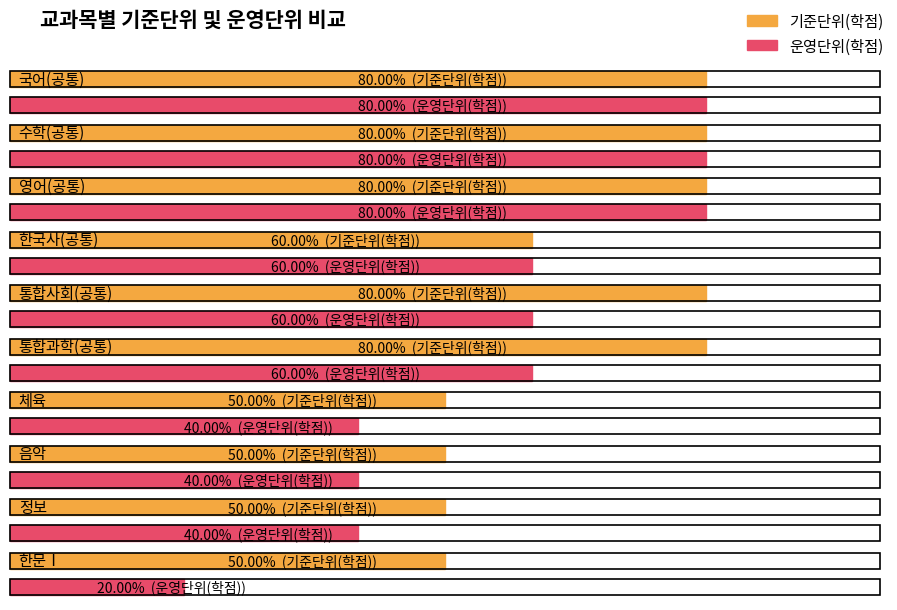

Where is 기준단위(학점) nearest to the value 6?

한국사(공통)